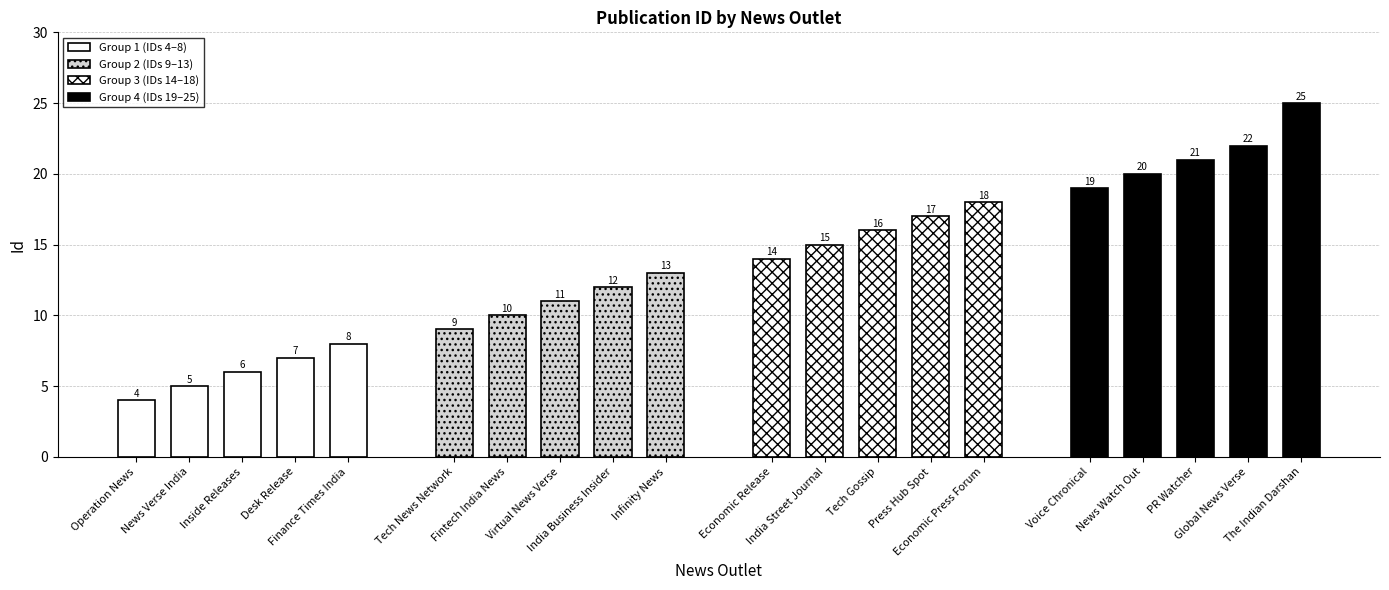

What is the label of the 3rd bar from the left?

Inside Releases